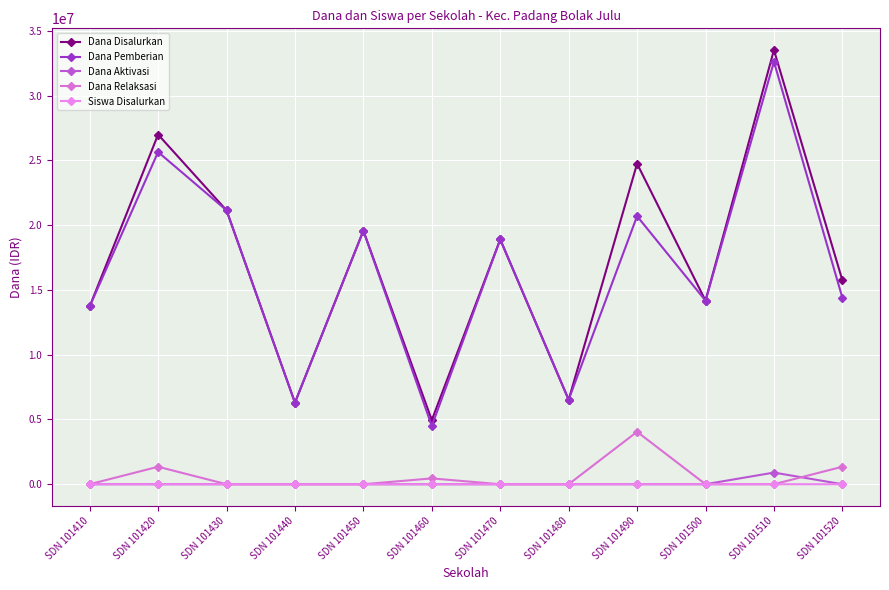

How many distinct data groups are displayed?

5